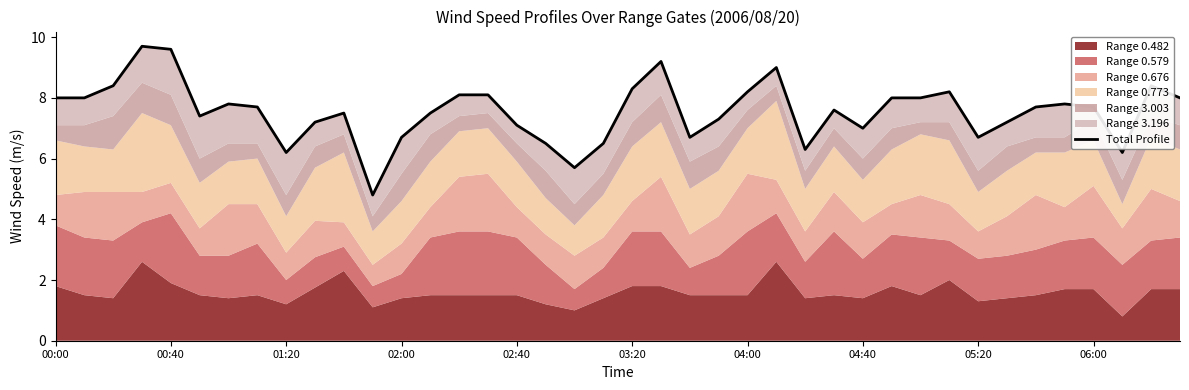

What position from the left is 04:00?

25